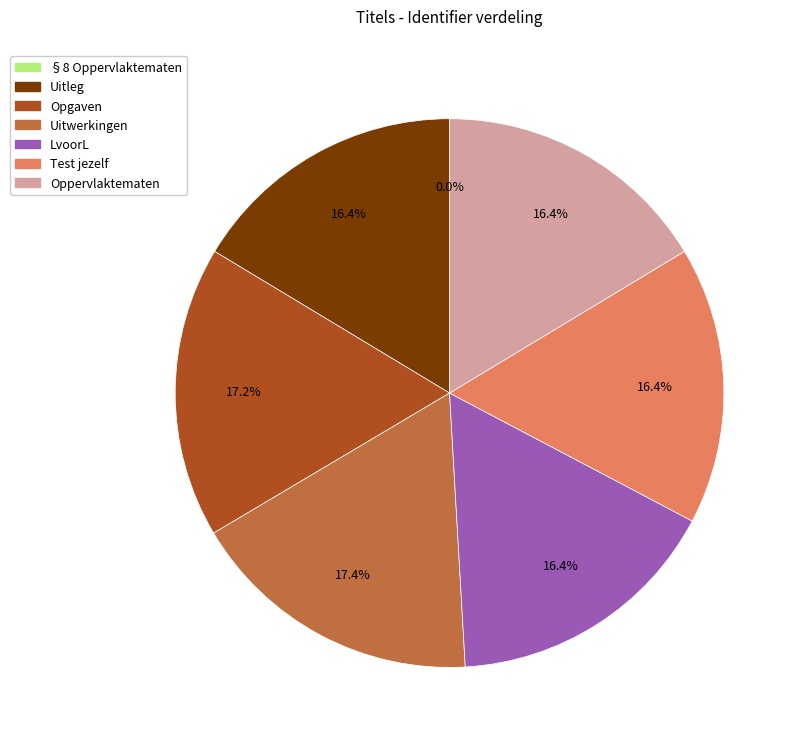

True or false: Uitwerkingen accounts for 24% of the total.

False